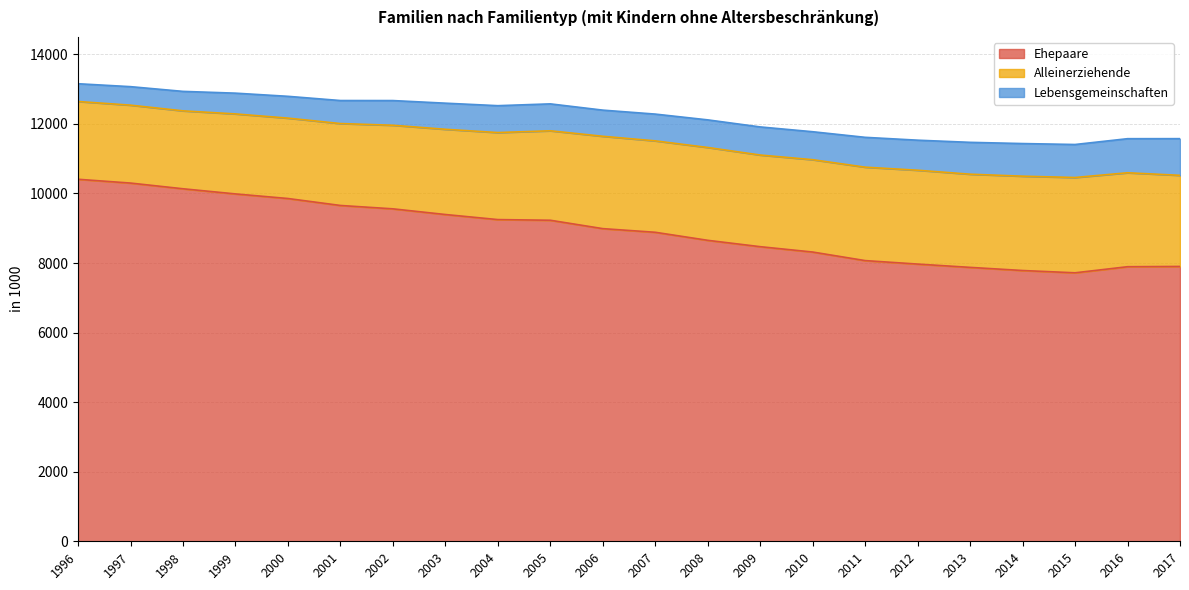

Reading left to right, transcribe all the data shown in this chart.

Ehepaare: 10408	10299	10135	9987	9855	9655	9558	9395	9249	9230	8989	8884	8653	8470	8316	8070	7970	7875	7785	7719	7894	7902
Alleinerziehende: 2236	2240	2240	2300	2311	2355	2403	2450	2502	2572	2655	2628	2669	2635	2655	2686	2698	2679	2712	2740	2701	2619
Lebensgemeinschaften: 511	532	560	597	627	662	710	751	773	774	752	770	794	808	804	858	864	916	938	949	980	1055